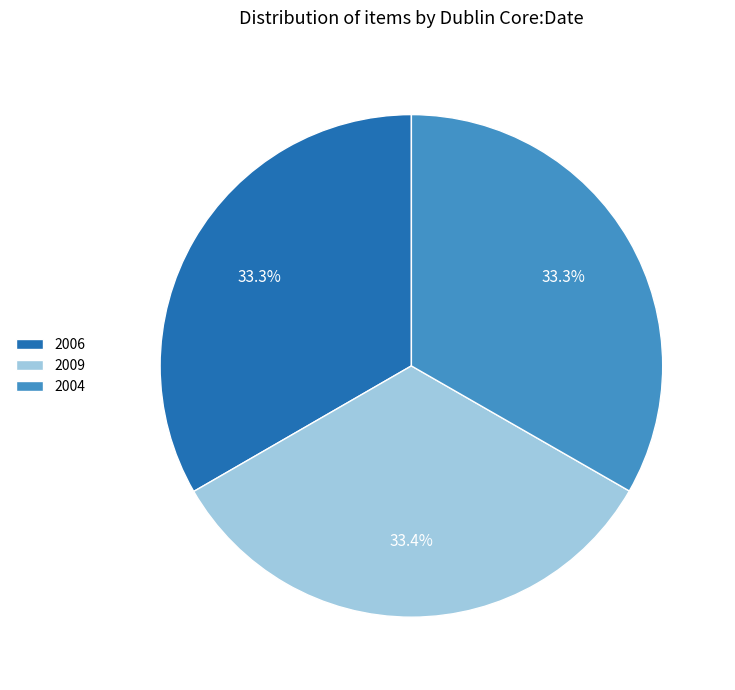

Is there any slice that represents more than half of the pie?

No